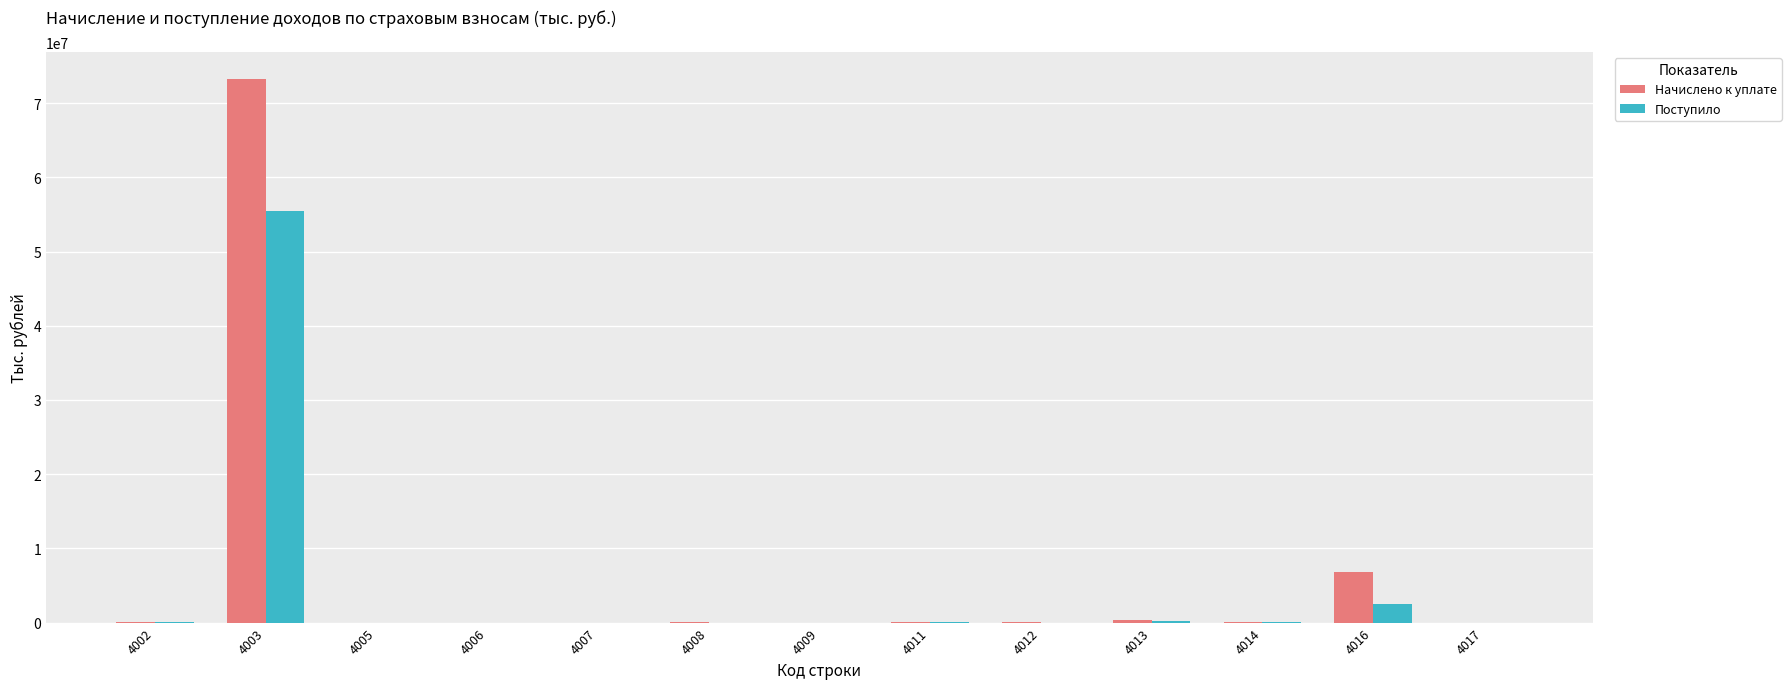

What is the maximum value for Поступило?

55419107